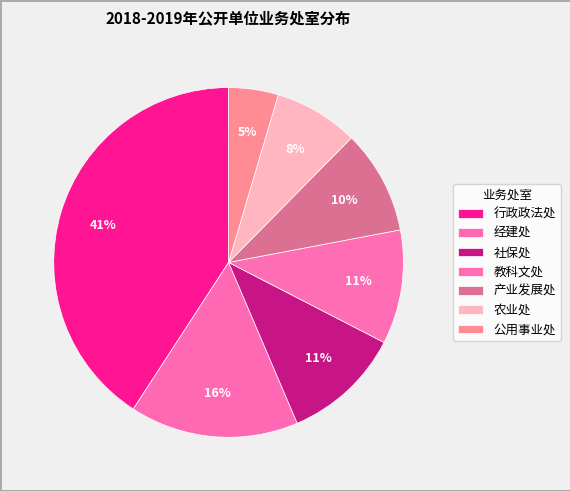

How many slices are in this pie chart?

7